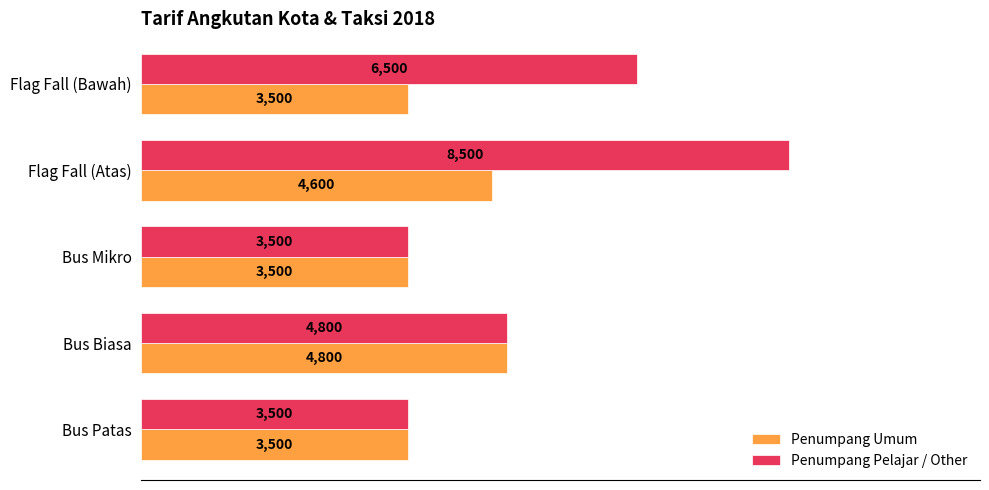

Count the number of data series in this chart.

2